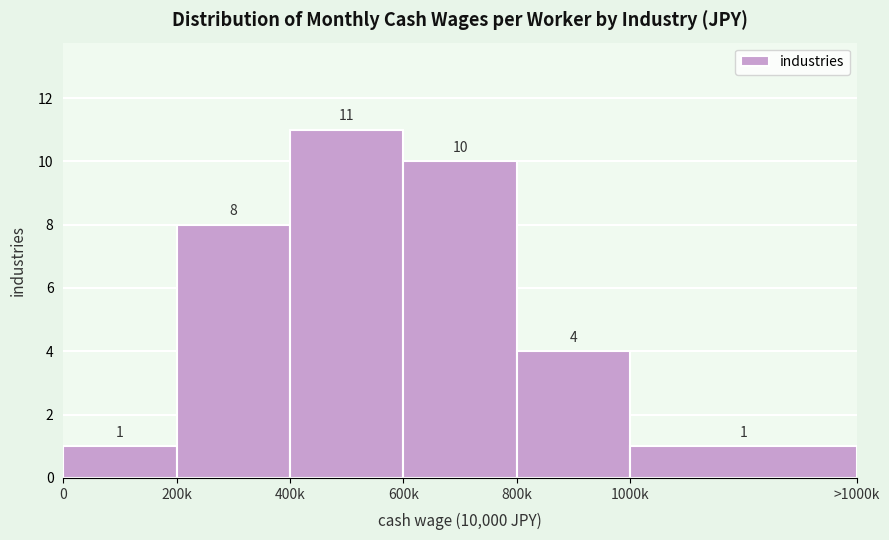

Reading left to right, list all the values displayed in this chart.

0=1	200k=8	400k=11	600k=10	800k=4	1000k=1